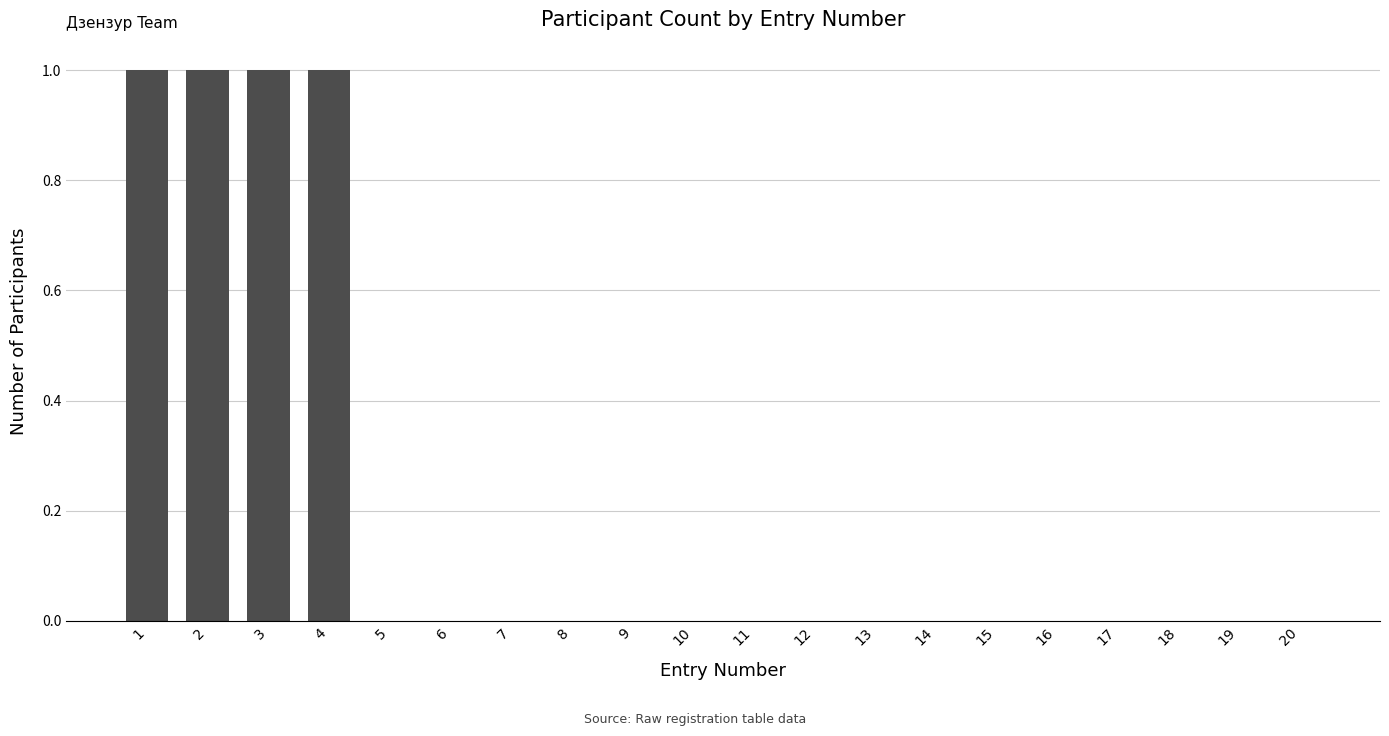

What is the maximum value shown in the chart?

1